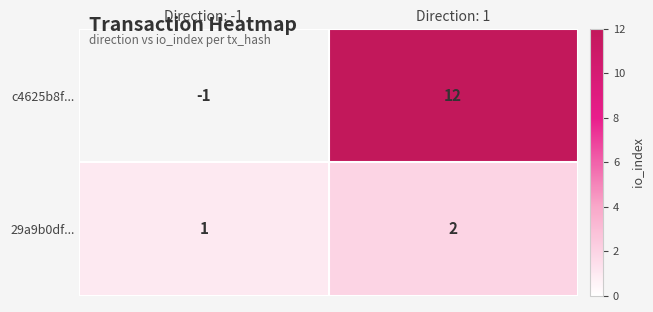

Where is 29a9b0df... nearest to the value 1?

Direction: -1